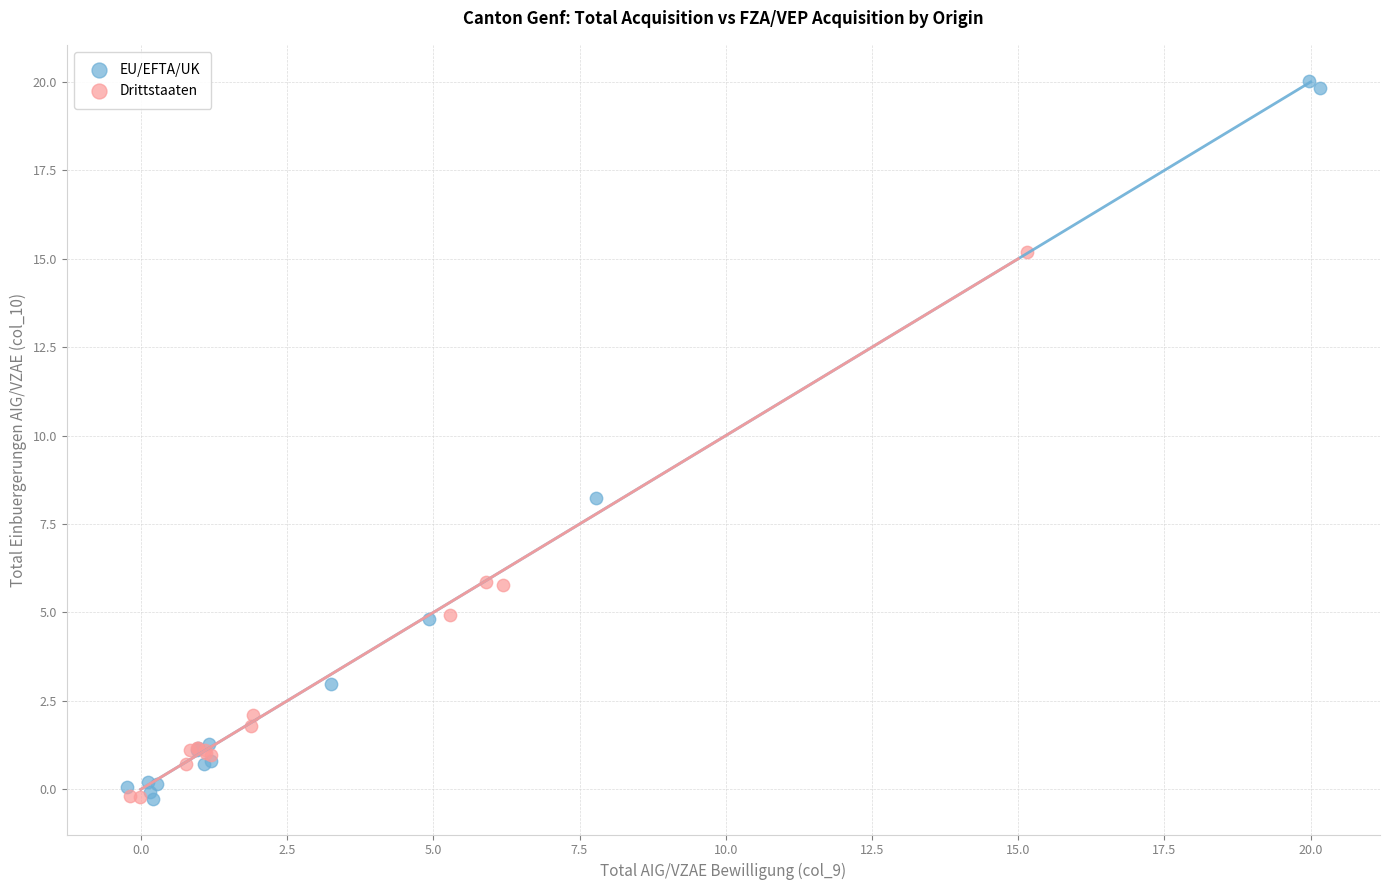

Which series reaches the maximum Y coordinate?

EU/EFTA/UK